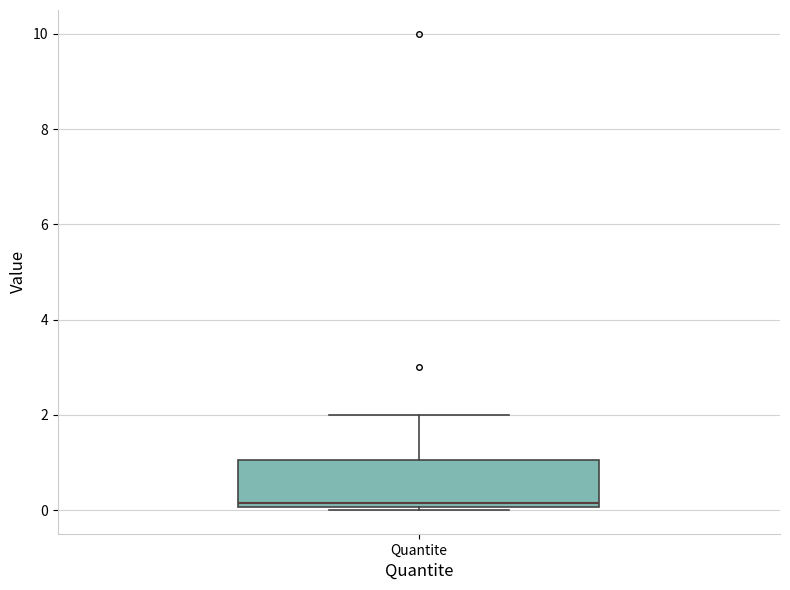

Transcribe this box plot: give where the median line is, the range the box spans, and where the two whiskers end, as read against the y-axis. The values are not printed on the chart, so give them approximately, as read against the axis.

median 0.2, box 0.0 to 1.0, whiskers 0.0 to 2.0